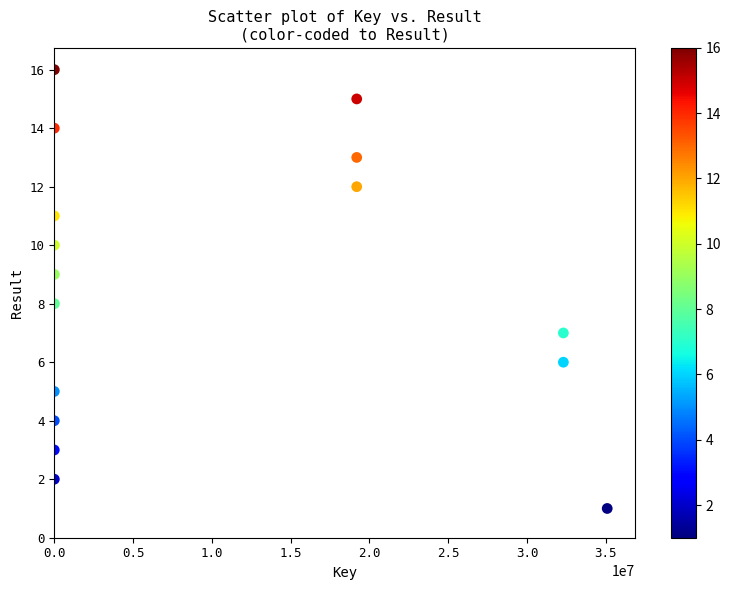

What is the range of X values (max minus min)?

35083952